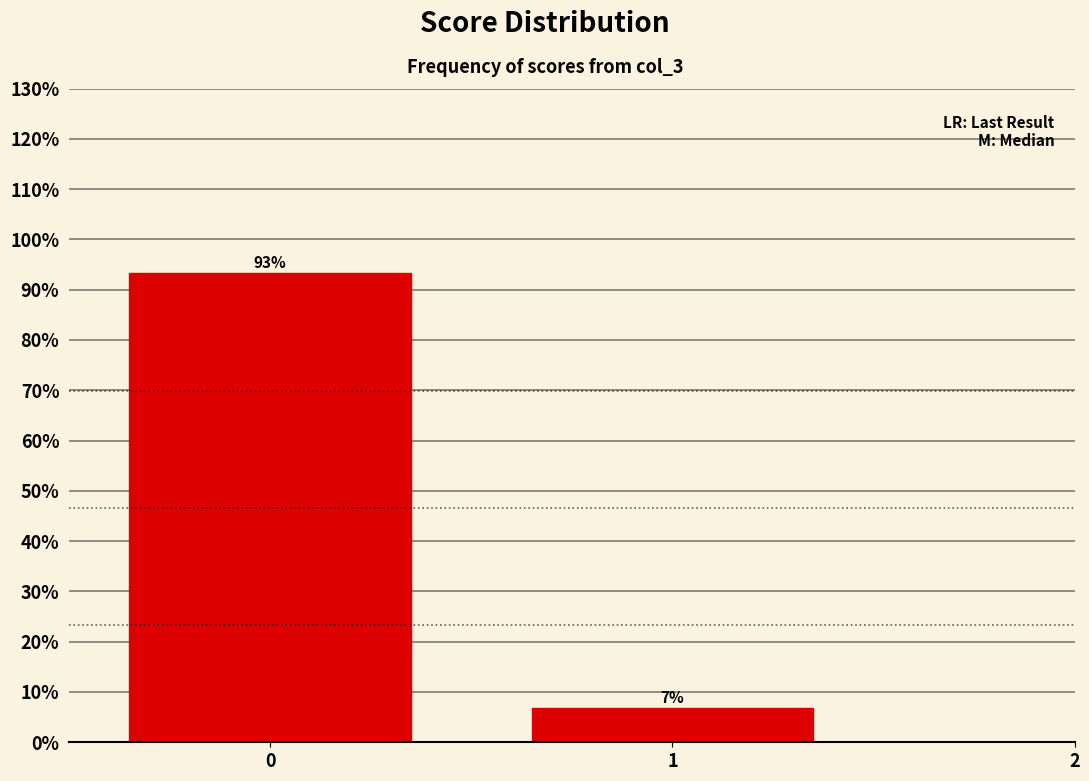

What is the approximate value at 0?

93.2